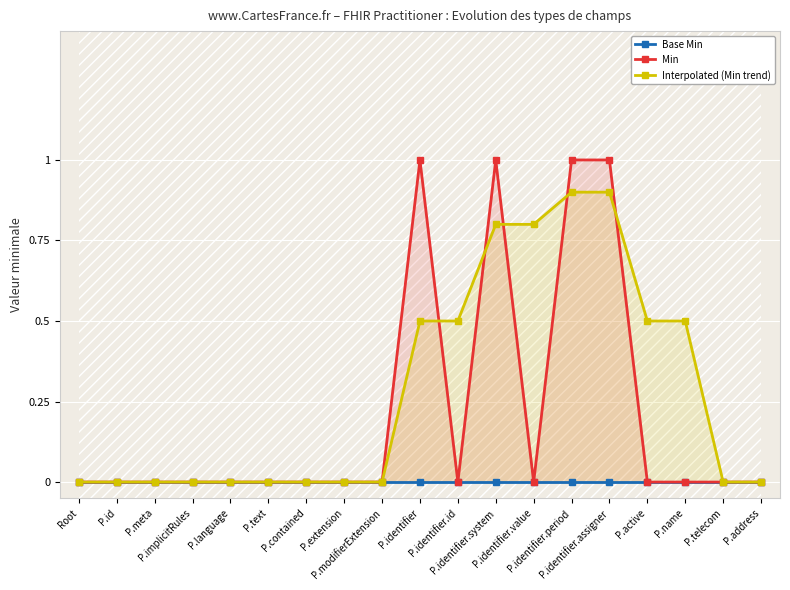

How many distinct data groups are displayed?

3